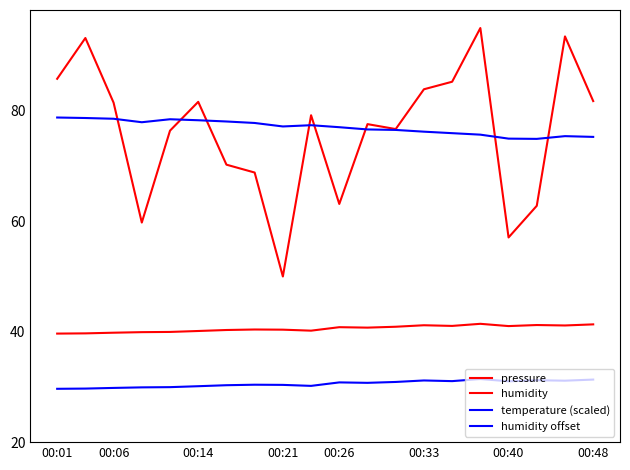

How many series are shown in this chart?

4